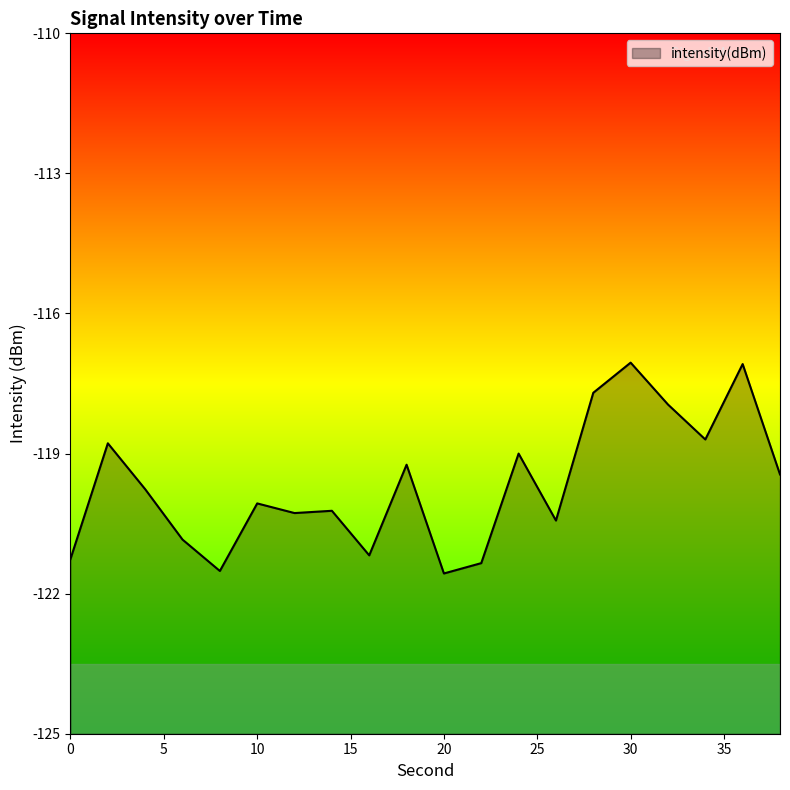

What value does the data have at 32?

-117.9